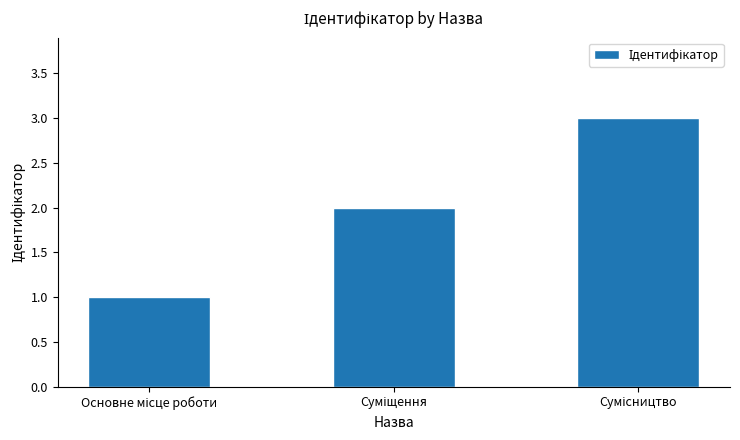

How many series are shown in this chart?

1